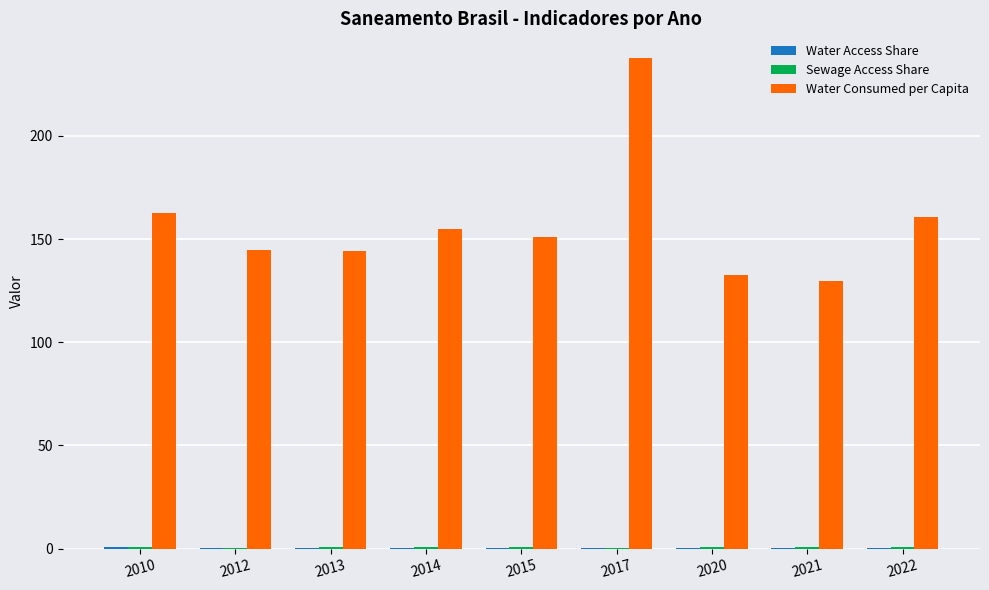

At which category does the chart reach its peak across all series?

2017